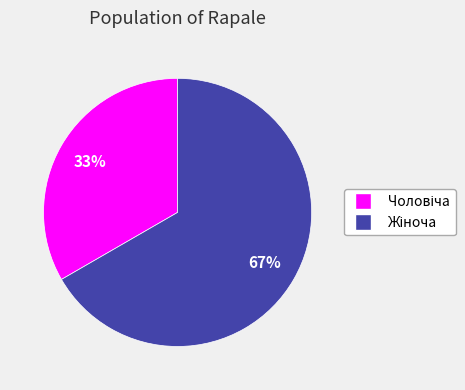

Does any single category account for the majority?

Yes